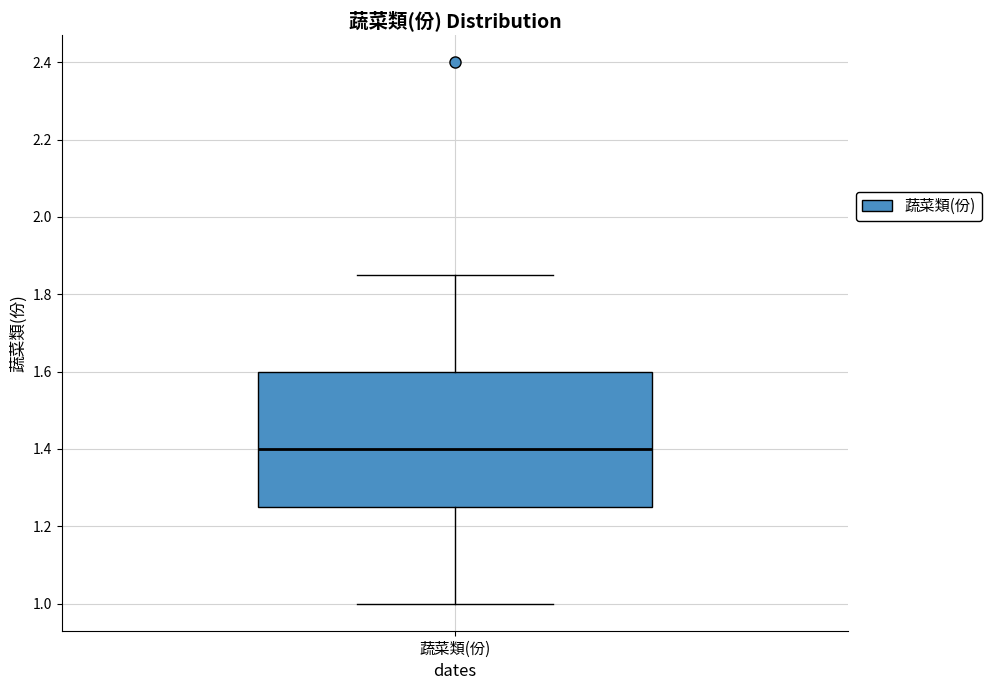

Read this box plot against the y-axis: the position of the median line, the range covered by the box, and the ends of both whiskers. The values are not printed on the chart, so give them approximately, as read against the axis.

median 1.40, box 1.26 to 1.60, whiskers 1.00 to 1.86